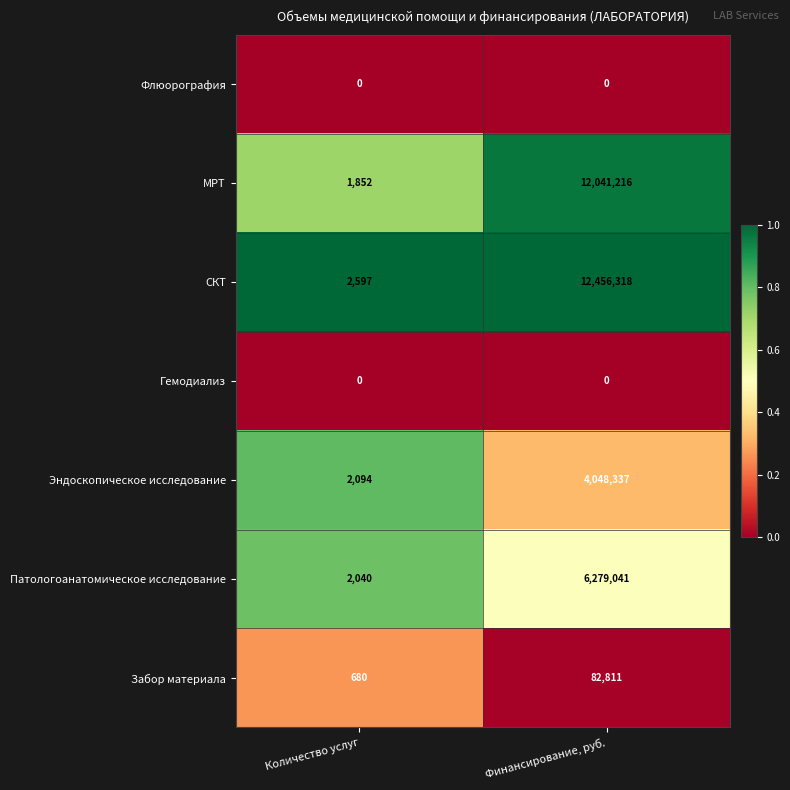

Between Количество услуг and Финансирование, руб., which series saw the biggest shift?

СКТ